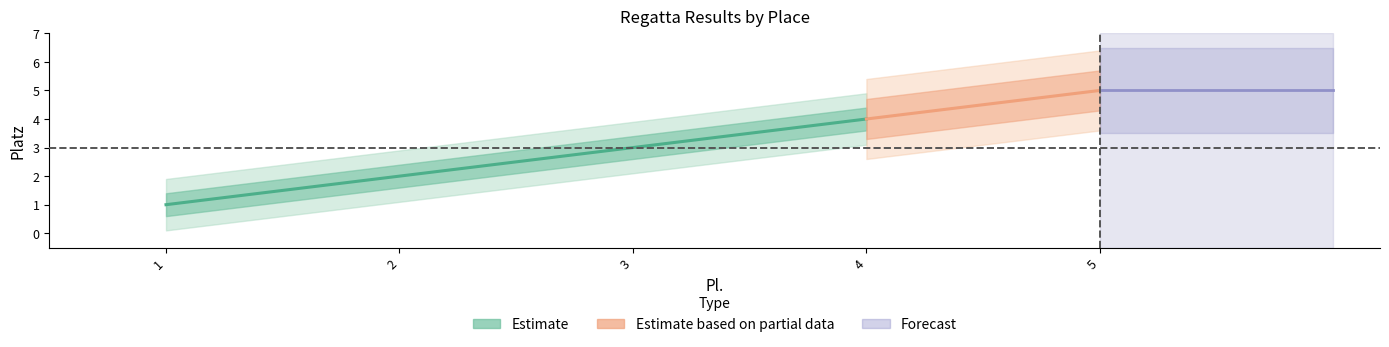

Between 4 and 5, which is larger?

5